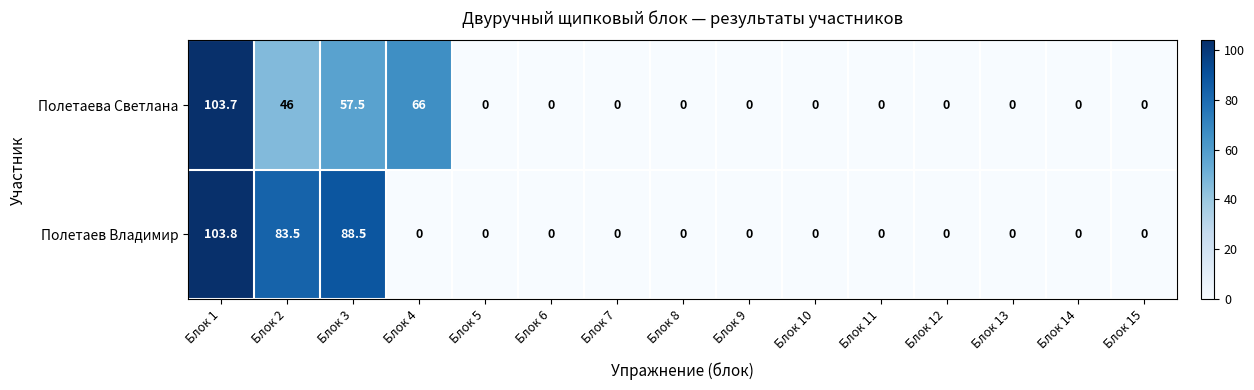

The Полетаева Светлана series shows 0.0 at Блок 7. True or false?

True